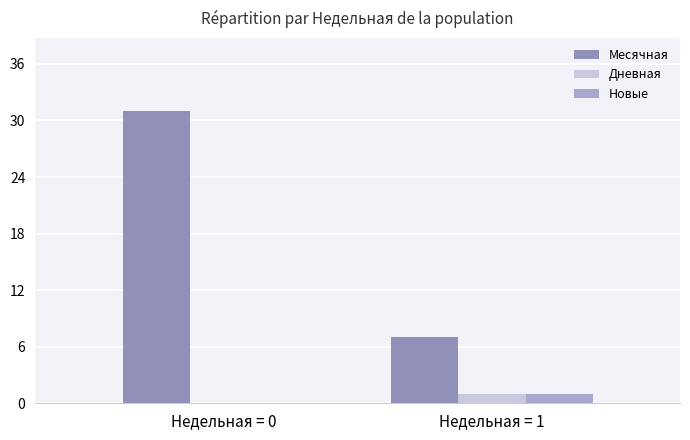

How many distinct data groups are displayed?

3